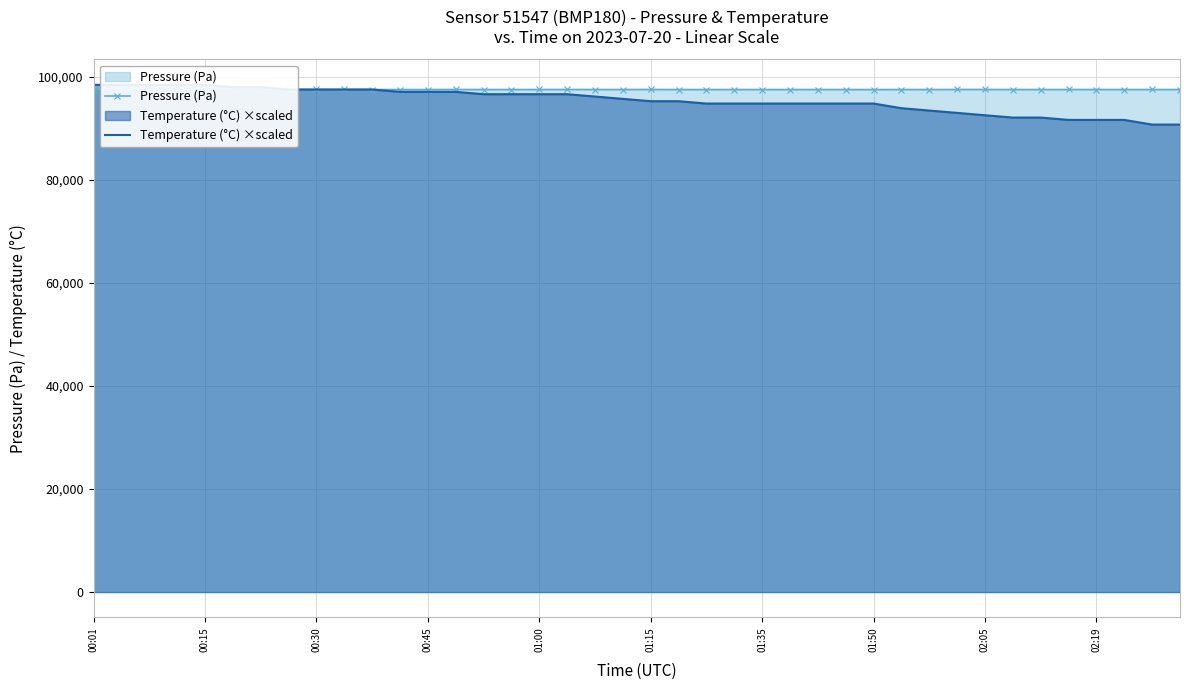

In Pressure (Pa), how many points are lower than both neighbors (excluding endpoints)?

9